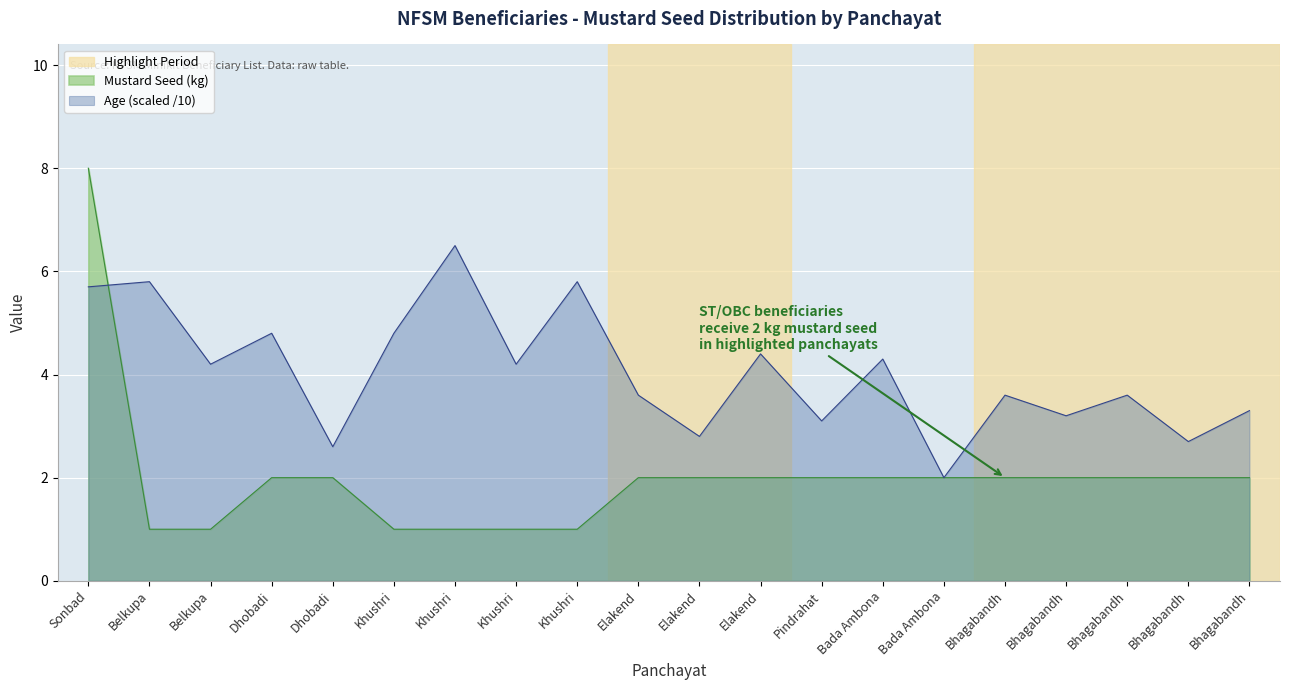

What is the difference between the maximum and minimum values in the Age series?

4.5